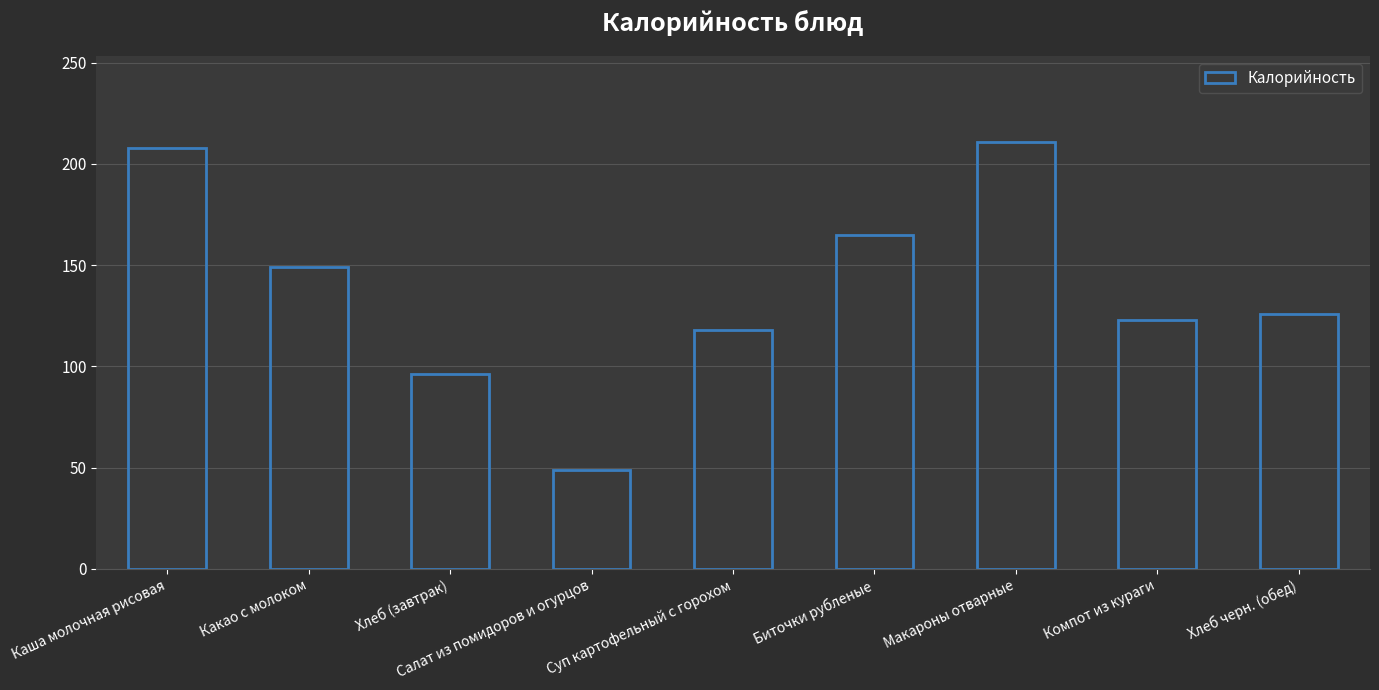

Are the bars horizontal?

No